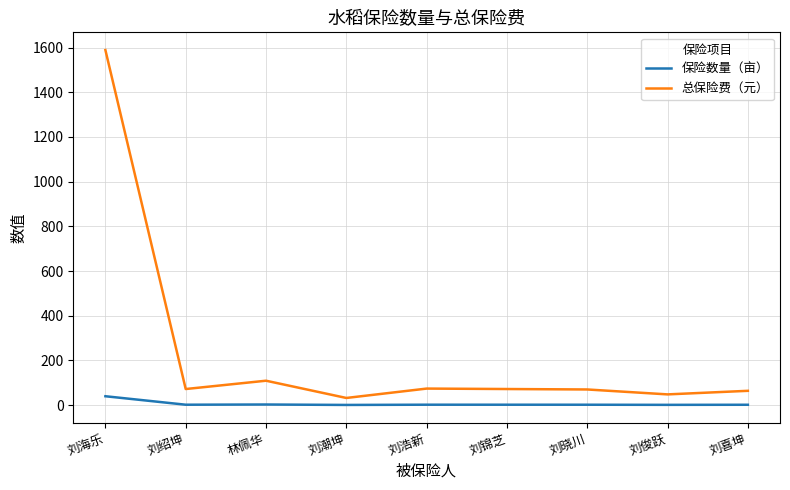

Rank the series by their maximum value, from lowest to highest.

保险数量（亩）, 总保险费（元）